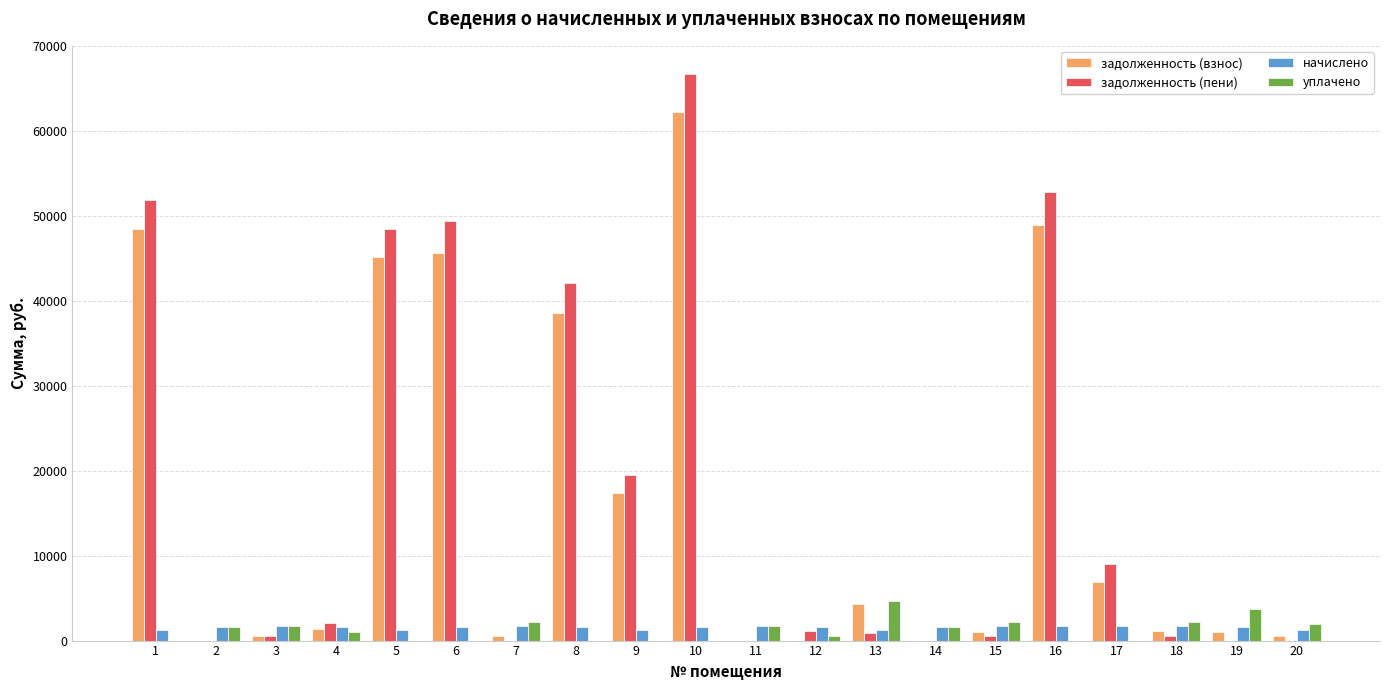

At which label is задолженность (пени) closest to 33338?

8